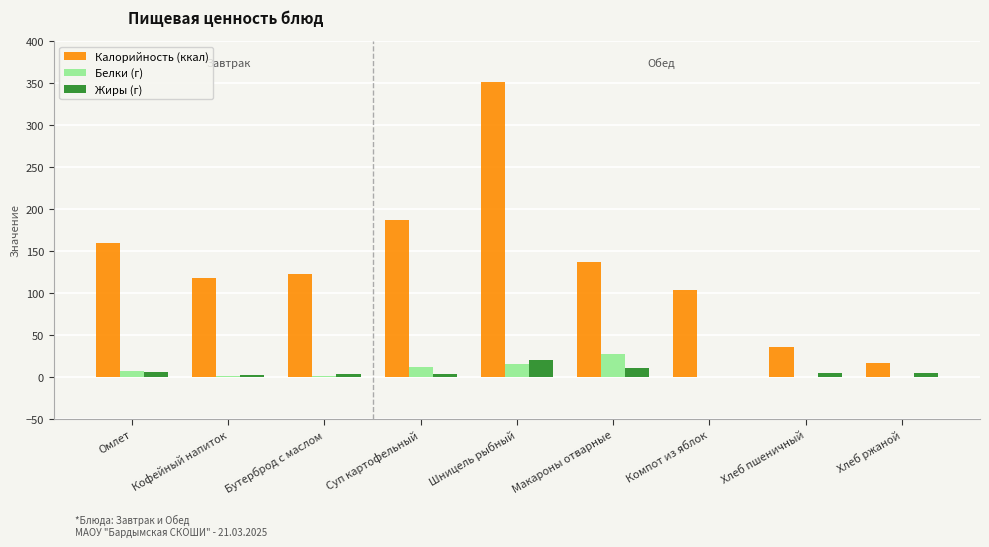

What is the total value across all series at Суп картофельный?

203.0